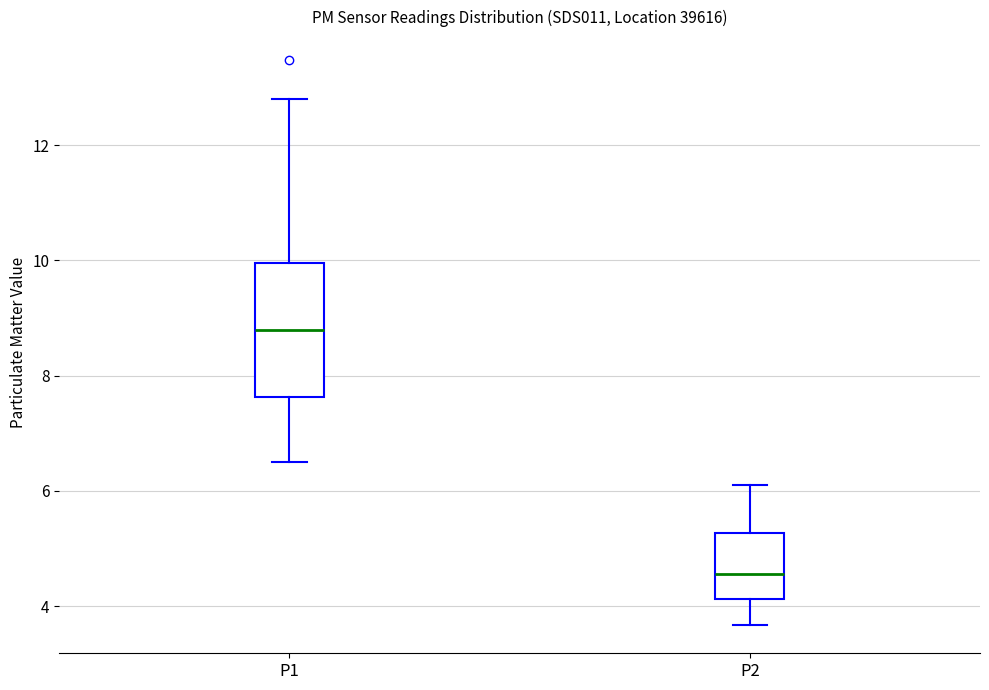

Which box has the lowest median line?

P2